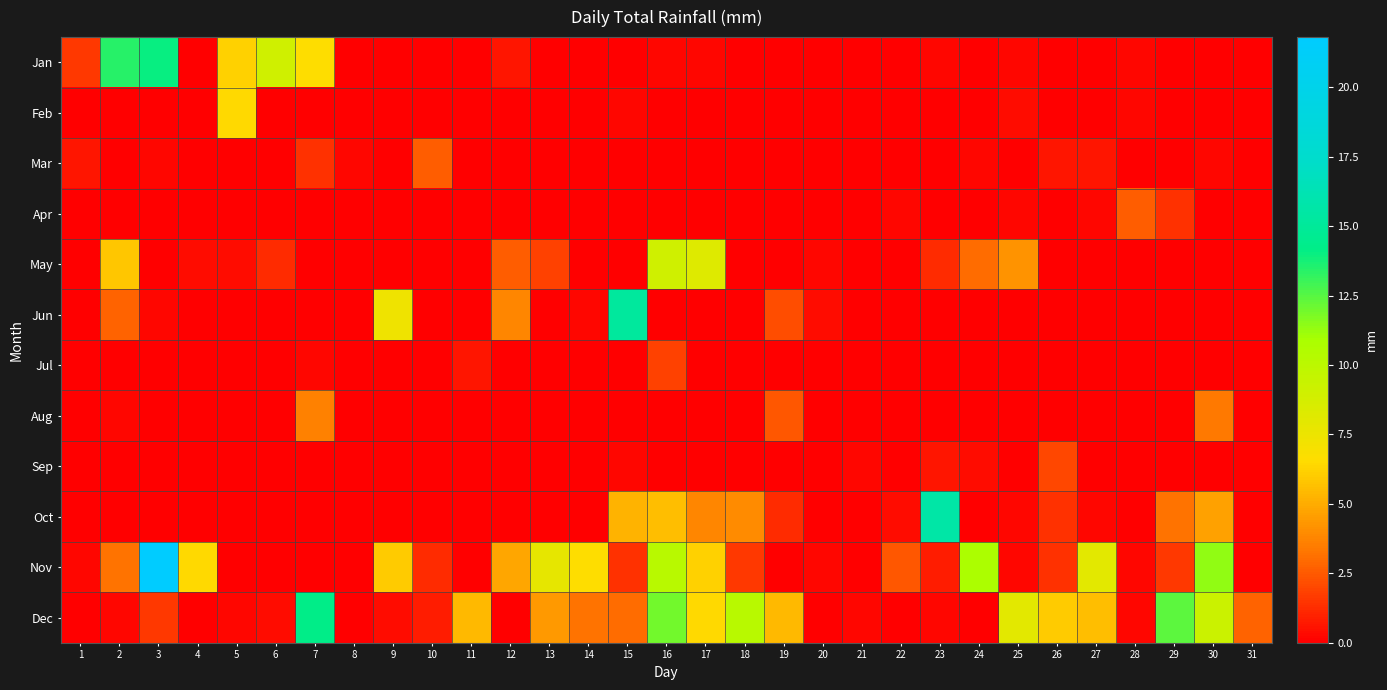

Reading left to right, transcribe all the data shown in this chart.

Jan: 1=1.6	2=13.4	3=14.0	4=0.0	5=6.2	6=9.0	7=6.6	8=0.0	9=0.0	10=0.0	11=0.0	12=0.6	13=0.0	14=0.0	15=0.0	16=0.2	17=0.2	18=0.0	19=0.0	20=0.0	21=0.0	22=0.0	23=0.2	24=0.0	25=0.2	26=0.0	27=0.0	28=0.2	29=0.0	30=0.0	31=0.0
Feb: 1=0.0	2=0.0	3=0.0	4=0.0	5=6.4	6=0.0	7=0.0	8=0.0	9=0.0	10=0.0	11=0.0	12=0.0	13=0.0	14=0.0	15=0.2	16=0.0	17=0.0	18=0.0	19=0.0	20=0.0	21=0.0	22=0.0	23=0.0	24=0.0	25=0.4	26=0.0	27=0.0	28=0.2	29=0.0	30=0.0	31=0.0
Mar: 1=0.6	2=0.0	3=0.2	4=0.0	5=0.0	6=0.0	7=1.4	8=0.2	9=0.0	10=2.6	11=0.0	12=0.0	13=0.0	14=0.0	15=0.0	16=0.0	17=0.0	18=0.0	19=0.0	20=0.0	21=0.0	22=0.0	23=0.0	24=0.2	25=0.0	26=0.6	27=0.6	28=0.0	29=0.0	30=0.2	31=0.0
Apr: 1=0.0	2=0.0	3=0.0	4=0.0	5=0.0	6=0.0	7=0.0	8=0.0	9=0.0	10=0.0	11=0.0	12=0.0	13=0.0	14=0.0	15=0.0	16=0.0	17=0.0	18=0.0	19=0.0	20=0.0	21=0.0	22=0.2	23=0.0	24=0.0	25=0.2	26=0.0	27=0.2	28=2.6	29=1.4	30=0.0	31=0.0
May: 1=0.0	2=5.8	3=0.0	4=0.4	5=0.4	6=1.2	7=0.0	8=0.0	9=0.0	10=0.0	11=0.0	12=2.6	13=1.8	14=0.0	15=0.0	16=9.0	17=8.2	18=0.0	19=0.0	20=0.2	21=0.0	22=0.0	23=1.2	24=3.0	25=4.2	26=0.0	27=0.0	28=0.0	29=0.0	30=0.0	31=0.0
Jun: 1=0.0	2=2.8	3=0.2	4=0.0	5=0.0	6=0.0	7=0.0	8=0.0	9=7.4	10=0.0	11=0.0	12=3.8	13=0.0	14=0.2	15=15.2	16=0.0	17=0.0	18=0.0	19=2.2	20=0.4	21=0.0	22=0.0	23=0.0	24=0.0	25=0.0	26=0.0	27=0.0	28=0.0	29=0.0	30=0.0	31=0.0
Jul: 1=0.0	2=0.0	3=0.0	4=0.0	5=0.0	6=0.0	7=0.2	8=0.0	9=0.0	10=0.0	11=0.6	12=0.0	13=0.0	14=0.0	15=0.0	16=1.8	17=0.0	18=0.0	19=0.0	20=0.0	21=0.0	22=0.0	23=0.0	24=0.0	25=0.0	26=0.0	27=0.0	28=0.0	29=0.0	30=0.0	31=0.0
Aug: 1=0.0	2=0.2	3=0.0	4=0.0	5=0.0	6=0.0	7=3.6	8=0.0	9=0.0	10=0.0	11=0.0	12=0.0	13=0.0	14=0.0	15=0.0	16=0.0	17=0.0	18=0.0	19=2.4	20=0.0	21=0.0	22=0.0	23=0.0	24=0.0	25=0.0	26=0.0	27=0.0	28=0.0	29=0.0	30=3.4	31=0.0
Sep: 1=0.0	2=0.0	3=0.0	4=0.0	5=0.0	6=0.0	7=0.0	8=0.0	9=0.0	10=0.0	11=0.0	12=0.0	13=0.0	14=0.0	15=0.2	16=0.0	17=0.0	18=0.0	19=0.0	20=0.0	21=0.2	22=0.0	23=0.6	24=0.4	25=0.0	26=2.0	27=0.0	28=0.0	29=0.0	30=0.0	31=0.0
Oct: 1=0.0	2=0.0	3=0.0	4=0.0	5=0.0	6=0.0	7=0.0	8=0.0	9=0.0	10=0.0	11=0.0	12=0.0	13=0.0	14=0.0	15=5.2	16=5.6	17=3.8	18=4.0	19=1.2	20=0.0	21=0.0	22=0.4	23=15.6	24=0.0	25=0.2	26=1.4	27=0.2	28=0.0	29=3.2	30=4.6	31=0.0
Nov: 1=0.2	2=3.2	3=21.8	4=6.4	5=0.0	6=0.0	7=0.0	8=0.0	9=6.0	10=1.2	11=0.0	12=4.8	13=7.8	14=6.6	15=1.4	16=10.2	17=6.2	18=1.6	19=0.0	20=0.2	21=0.0	22=2.4	23=0.8	24=10.8	25=0.2	26=1.4	27=8.0	28=0.2	29=1.6	30=11.4	31=0.0
Dec: 1=0.0	2=0.2	3=1.6	4=0.0	5=0.2	6=0.4	7=14.2	8=0.0	9=0.4	10=0.8	11=5.4	12=0.0	13=4.4	14=3.2	15=3.0	16=12.0	17=6.4	18=10.2	19=5.4	20=0.0	21=0.2	22=0.0	23=0.2	24=0.0	25=8.0	26=6.0	27=5.6	28=0.2	29=12.4	30=9.2	31=2.8